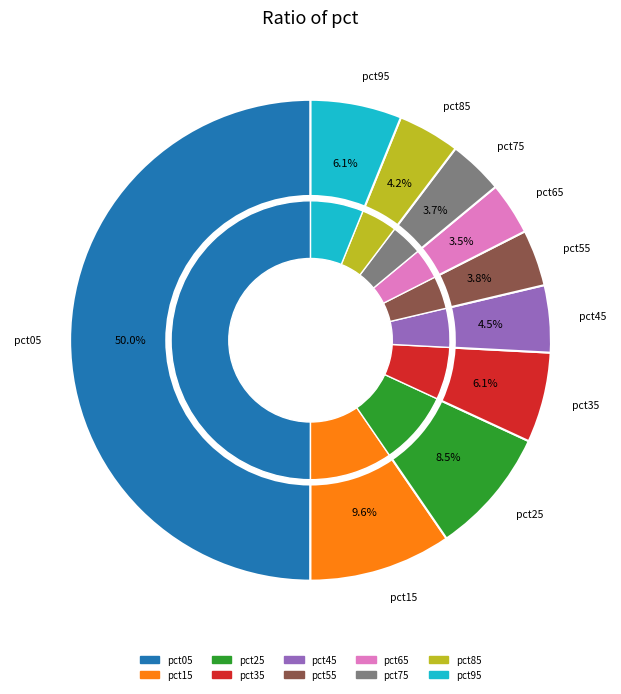

Does pct05 represent more than half of the total?

No